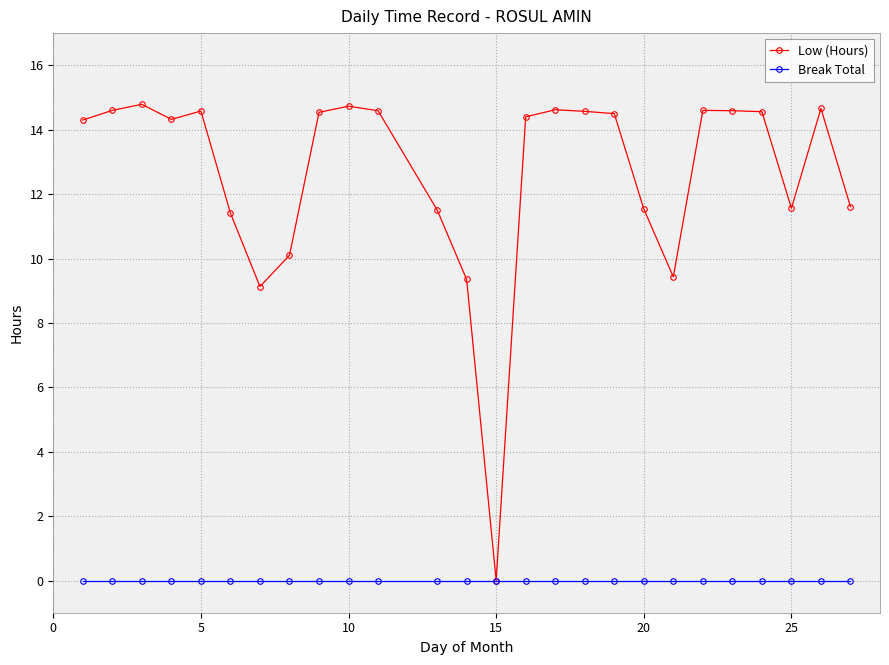

Which series has the largest range (max minus min)?

Low (Hours)